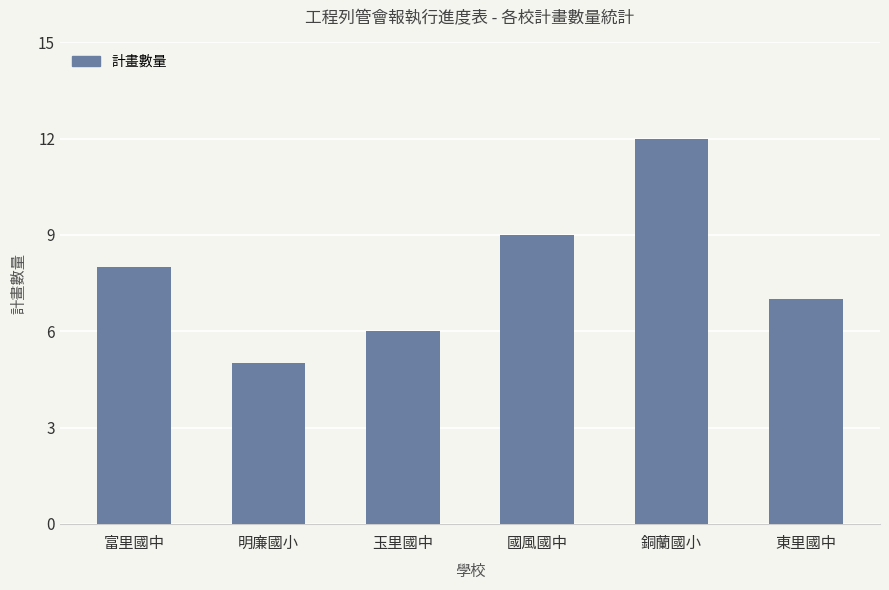

List the labels in order of value, largest first.

銅蘭國小, 國風國中, 富里國中, 東里國中, 玉里國中, 明廉國小